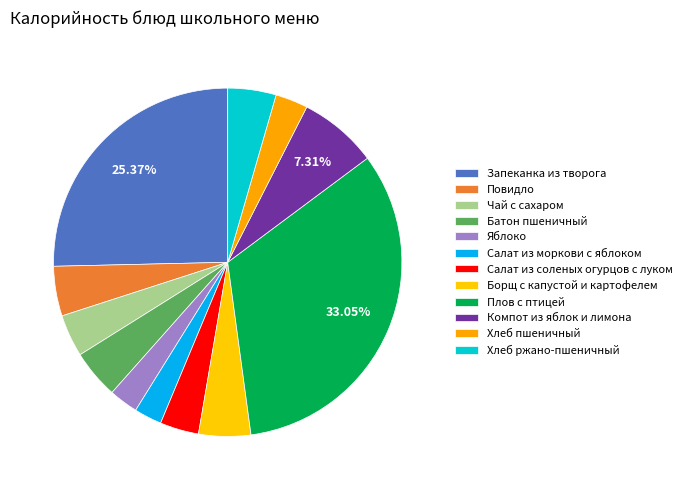

Count the number of slices in the pie.

12